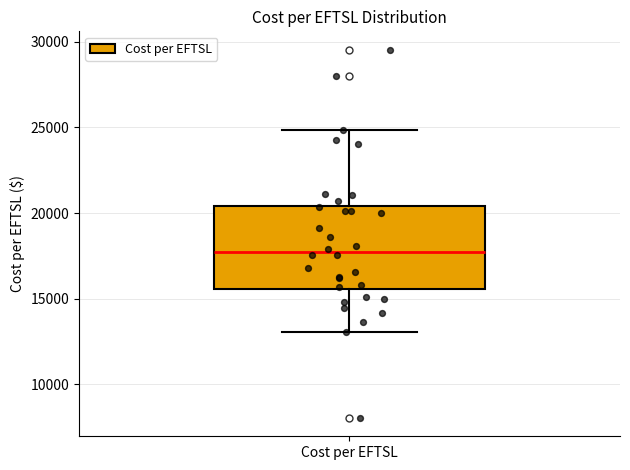

Transcribe this box plot: give where the median line is, the range the box spans, and where the two whiskers end, as read against the y-axis. The values are not printed on the chart, so give them approximately, as read against the axis.

median 17500, box 15500 to 20500, whiskers 13000 to 25000